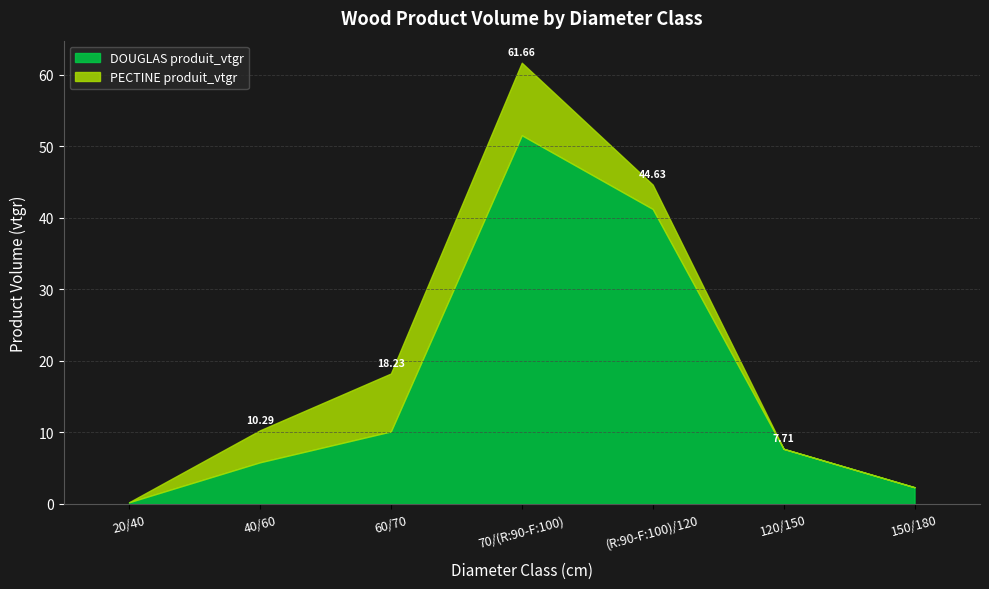

Between 40/60 and 60/70, which series saw the biggest shift?

DOUGLAS produit_vtgr